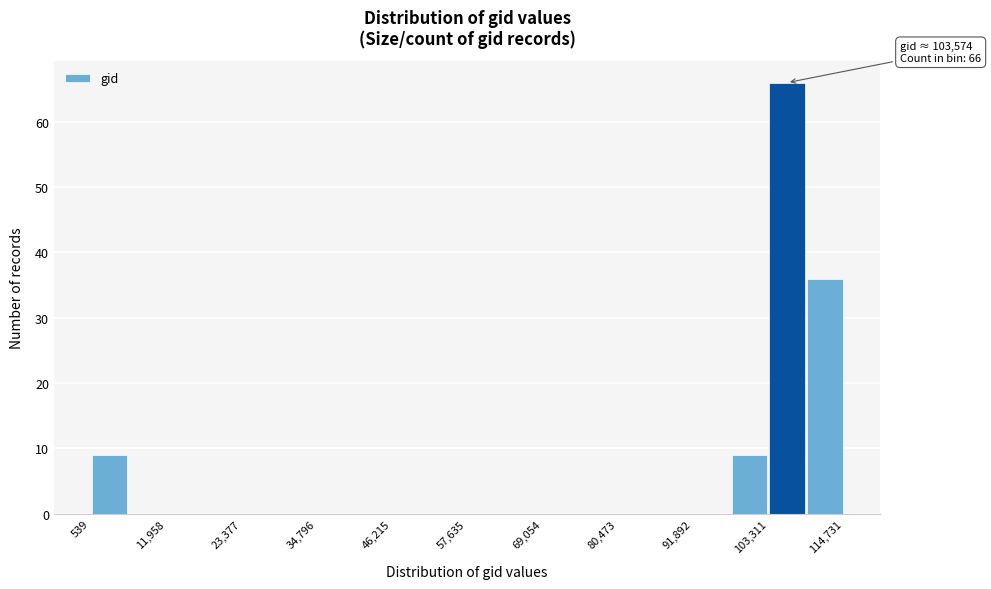

Around what value on the x-axis is the tallest bar? Give the approximate position of its centre, as read against the axis.

106000